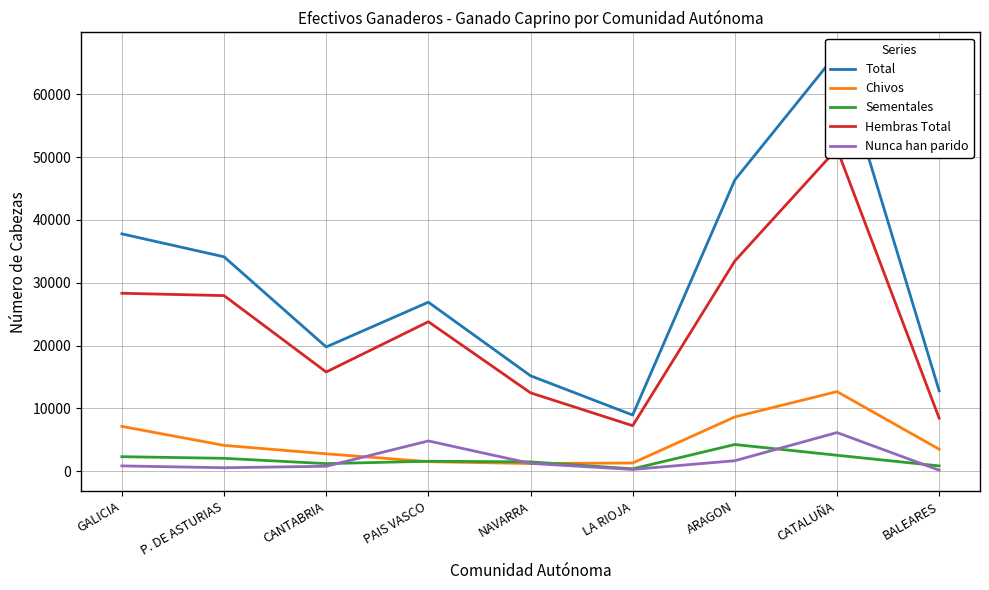

Reading left to right, what are all the values shown in this chart?

Total: GALICIA=37779	P. DE ASTURIAS=34126	CANTABRIA=19780	PAIS VASCO=26906	NAVARRA=15195	LA RIOJA=8943	ARAGON=46361	CATALUÑA=66522	BALEARES=12811
Chivos: GALICIA=7137	P. DE ASTURIAS=4116	CANTABRIA=2775	PAIS VASCO=1522	NAVARRA=1227	LA RIOJA=1312	ARAGON=8644	CATALUÑA=12674	BALEARES=3508
Sementales: GALICIA=2318	P. DE ASTURIAS=2058	CANTABRIA=1211	PAIS VASCO=1590	NAVARRA=1488	LA RIOJA=384	ARAGON=4254	CATALUÑA=2543	BALEARES=850
Hembras Total: GALICIA=28324	P. DE ASTURIAS=27952	CANTABRIA=15794	PAIS VASCO=23794	NAVARRA=12480	LA RIOJA=7247	ARAGON=33463	CATALUÑA=51305	BALEARES=8453
Nunca han parido: GALICIA=850	P. DE ASTURIAS=559	CANTABRIA=790	PAIS VASCO=4825	NAVARRA=1248	LA RIOJA=290	ARAGON=1673	CATALUÑA=6156	BALEARES=169